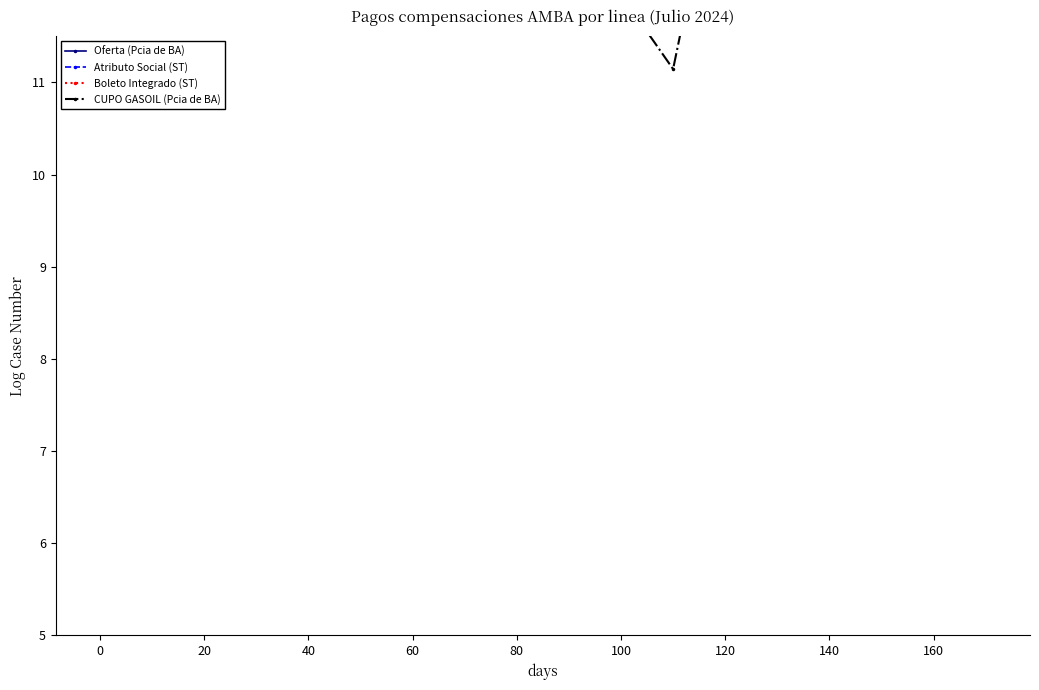

What are all the series names shown in the legend?

Oferta (Pcia de BA), Atributo Social (ST), Boleto Integrado (ST), CUPO GASOIL (Pcia de BA)